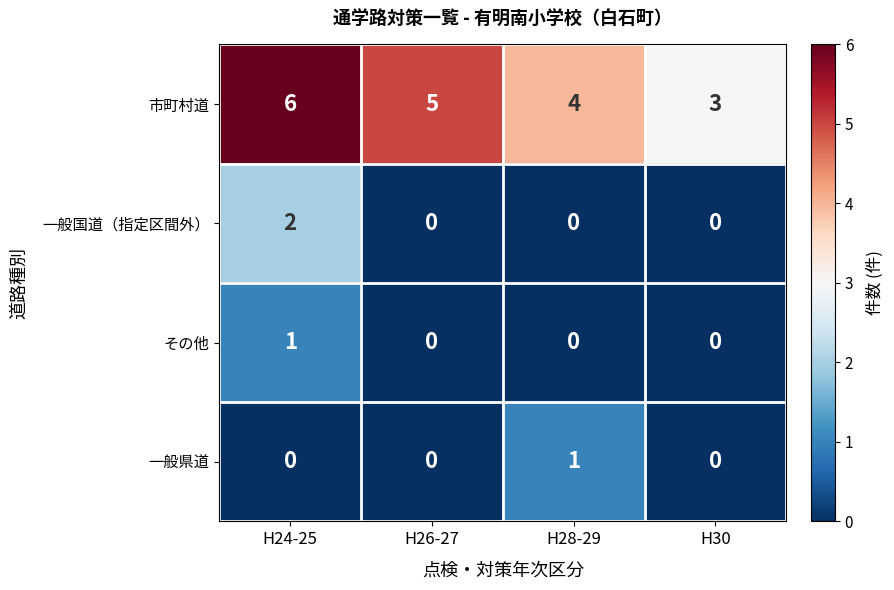

Where does the 市町村道 series first go above 5?

H24-25